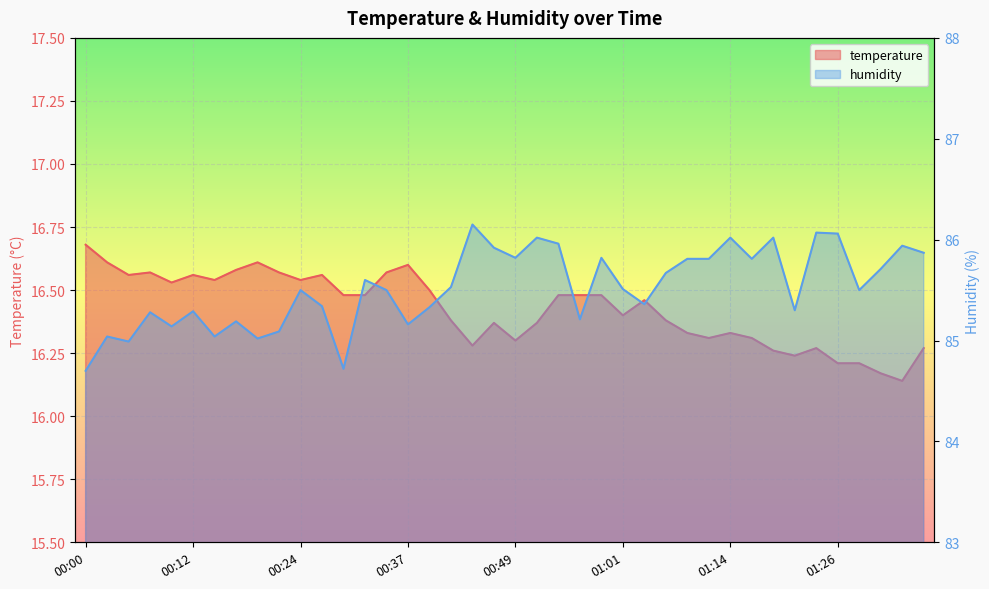

What is the maximum value shown in the chart?

86.2